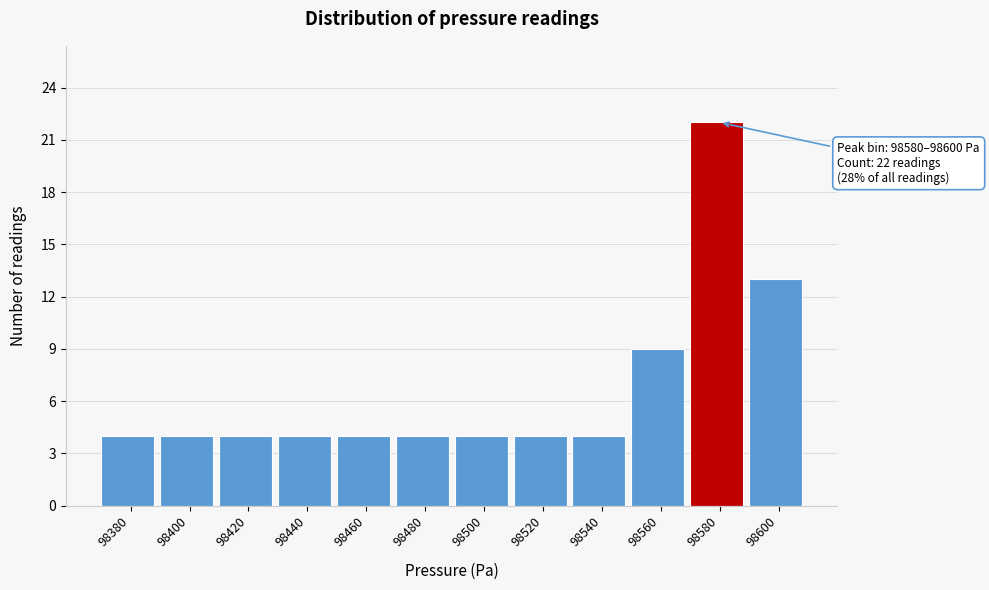

Reading left to right, list all the values displayed in this chart.

4	4	4	4	4	4	4	4	4	9	22	13